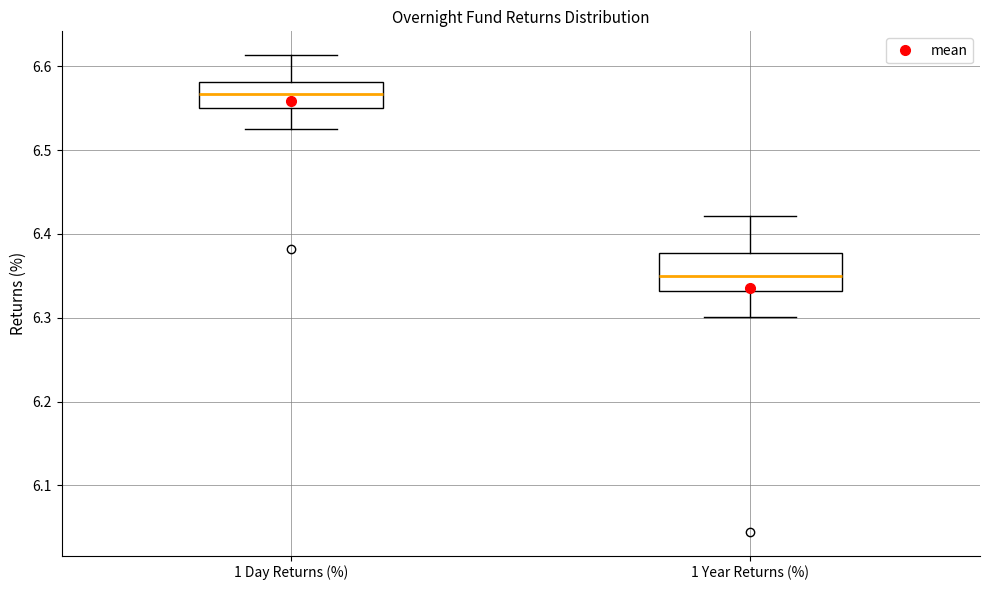

Reading left to right, transcribe this box plot: for each box, give where its median line is, the range the box spans, and where its two whiskers end, as read against the y-axis. The values are not printed on the chart, so give them approximately, as read against the axis.

1 Day Returns (%): median 6.57, box 6.55 to 6.58, whiskers 6.52 to 6.61
1 Year Returns (%): median 6.35, box 6.33 to 6.38, whiskers 6.30 to 6.42